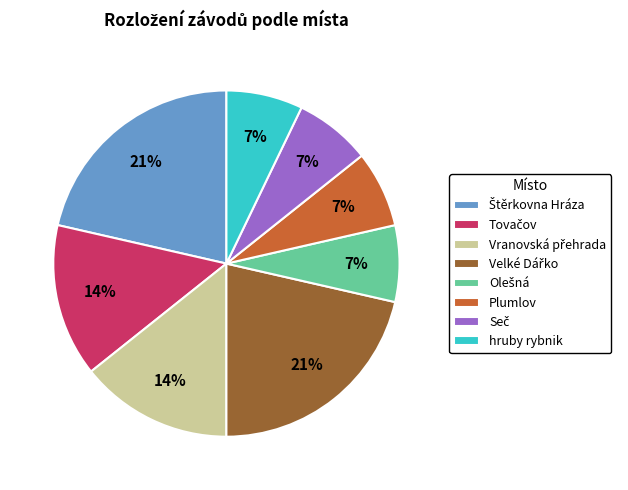

Is there a majority slice in this chart?

No